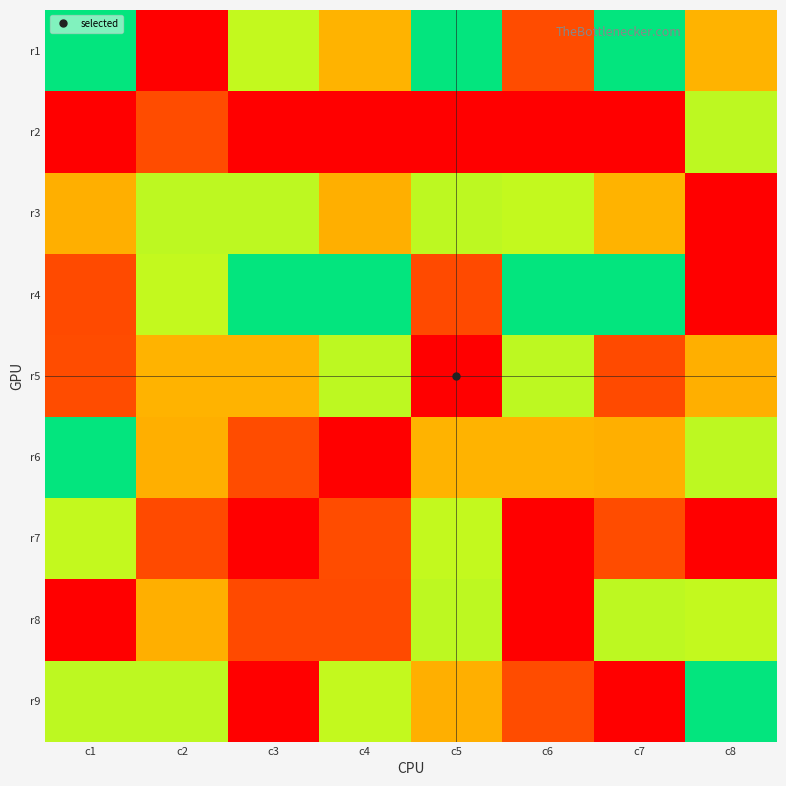

At how many categories does at least one series exceed 7?

8